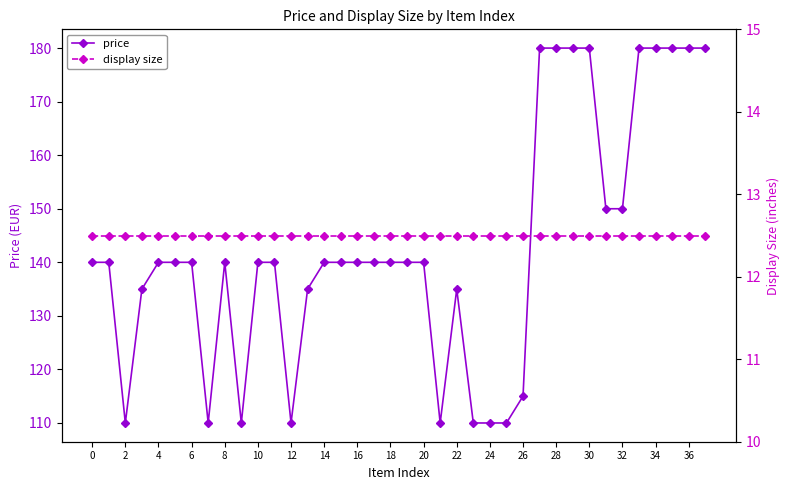

Reading left to right, list all the values displayed in this chart.

price: 140.0	140.0	110.0	135.0	140.0	140.0	140.0	110.0	140.0	110.0	140.0	140.0	110.0	135.0	140.0	140.0	140.0	140.0	140.0	140.0	140.0	110.0	135.0	110.0	110.0	110.0	115.0	180.0	180.0	180.0	180.0	150.0	150.0	180.0	180.0	180.0	180.0	180.0
display size: 12.5	12.5	12.5	12.5	12.5	12.5	12.5	12.5	12.5	12.5	12.5	12.5	12.5	12.5	12.5	12.5	12.5	12.5	12.5	12.5	12.5	12.5	12.5	12.5	12.5	12.5	12.5	12.5	12.5	12.5	12.5	12.5	12.5	12.5	12.5	12.5	12.5	12.5